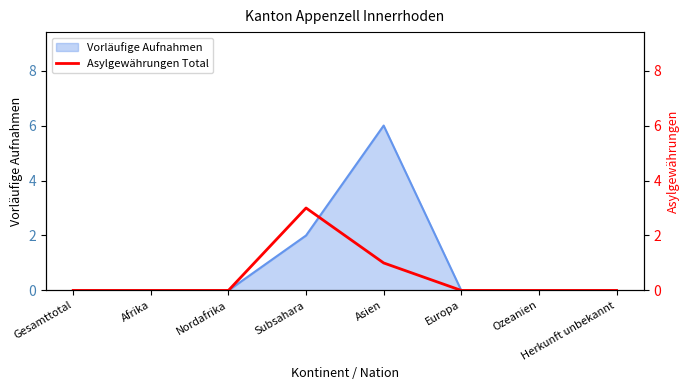

Between Nordafrika and Afrika, which is larger?

Nordafrika